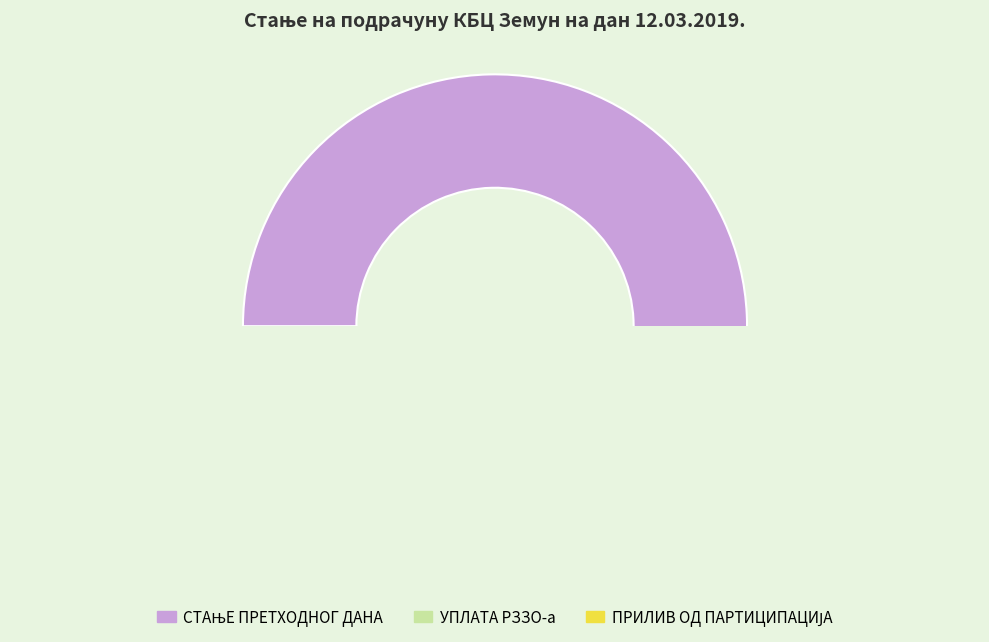

Is there a majority slice in this chart?

Yes